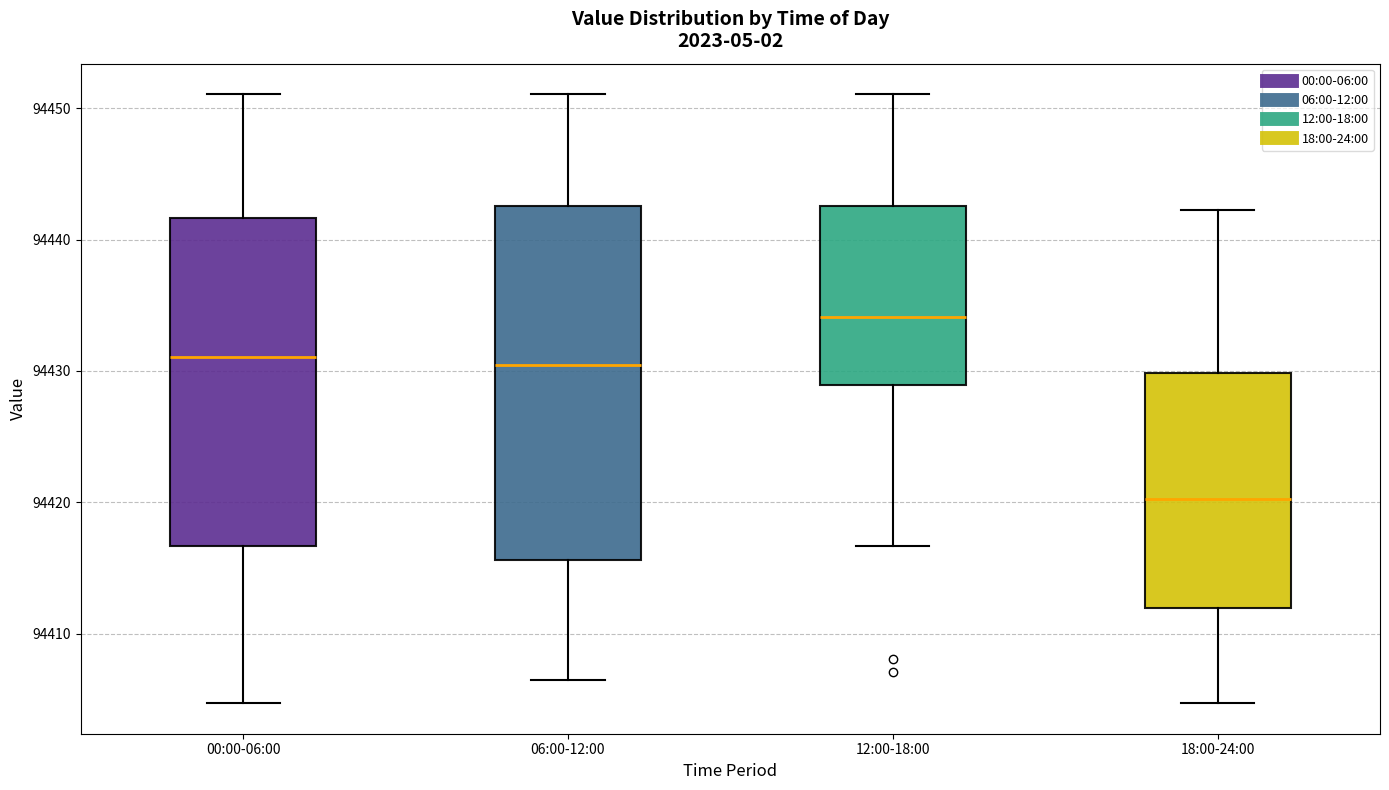

Reading left to right, transcribe this box plot: for each box, give where its median line is, the range the box spans, and where its two whiskers end, as read against the y-axis. The values are not printed on the chart, so give them approximately, as read against the axis.

00:00-06:00: median 94431, box 94417 to 94442, whiskers 94405 to 94451
06:00-12:00: median 94430, box 94416 to 94443, whiskers 94407 to 94451
12:00-18:00: median 94434, box 94429 to 94443, whiskers 94417 to 94451
18:00-24:00: median 94420, box 94412 to 94430, whiskers 94405 to 94442